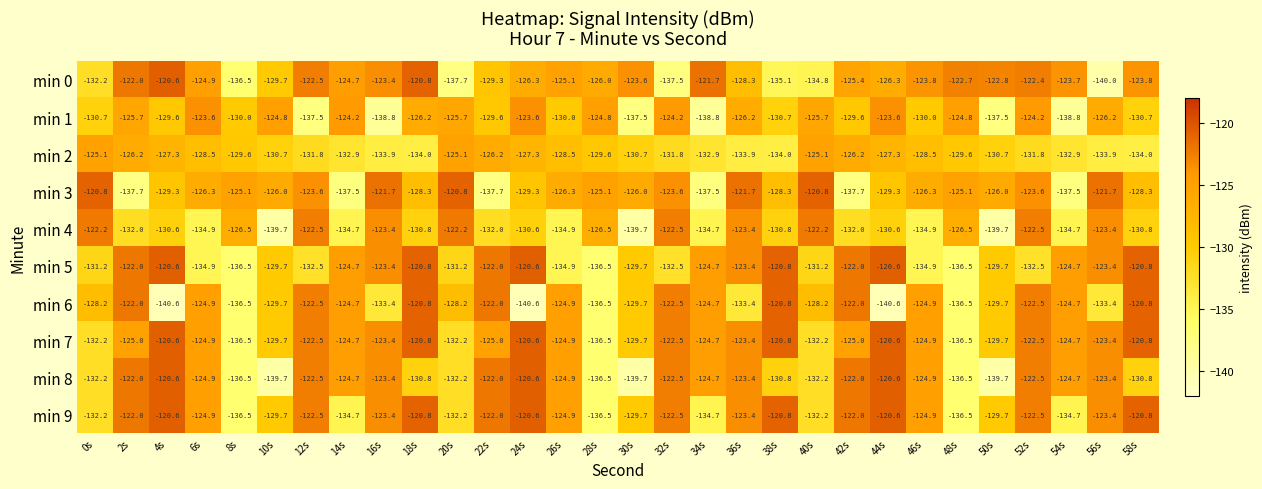

True or false: min 2 has a value of -131.8 at 12s.

True